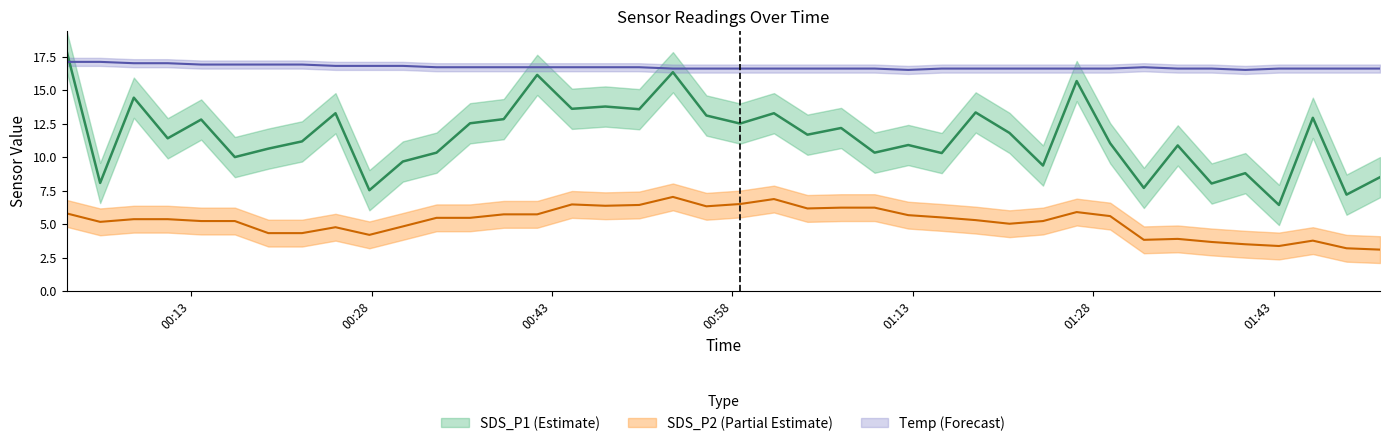

The Temp series shows 16.9 at 2021/06/25 00:22:13. True or false?

True